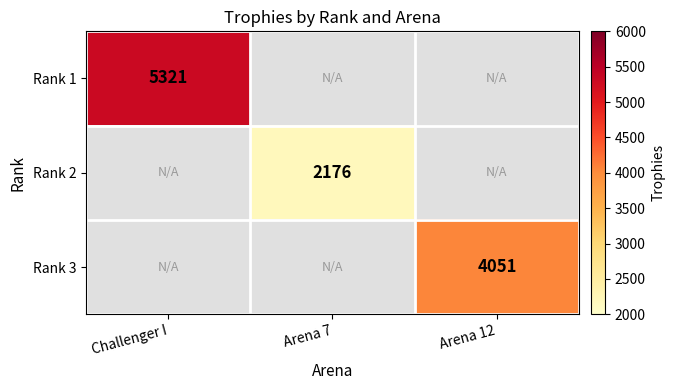

Is it true that Rank 2 equals 2176 at Arena 7?

True